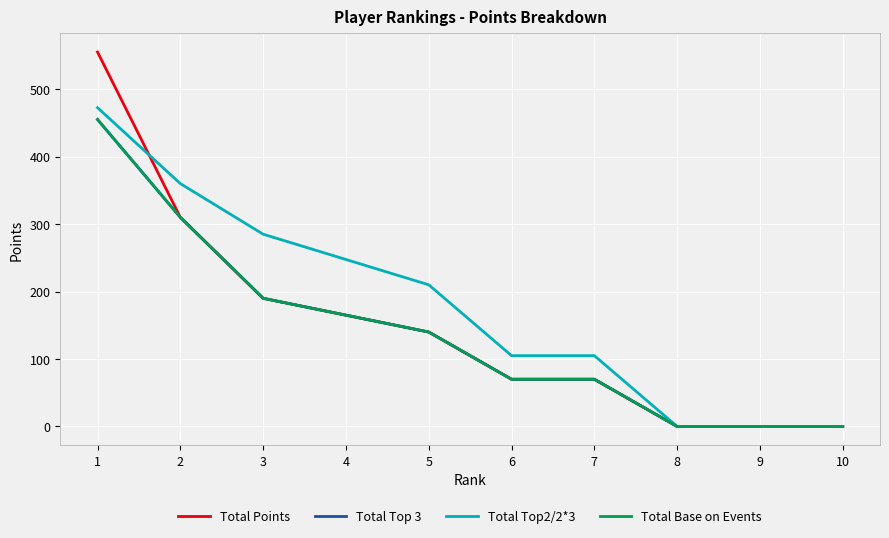

Does the chart have visible grid lines?

Yes